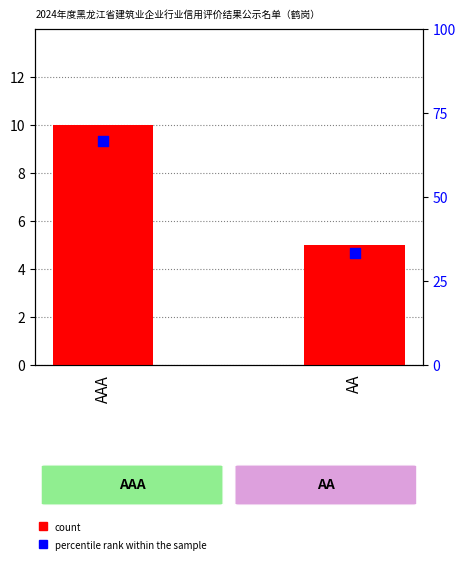

At how many categories does at least one series exceed 22?

2